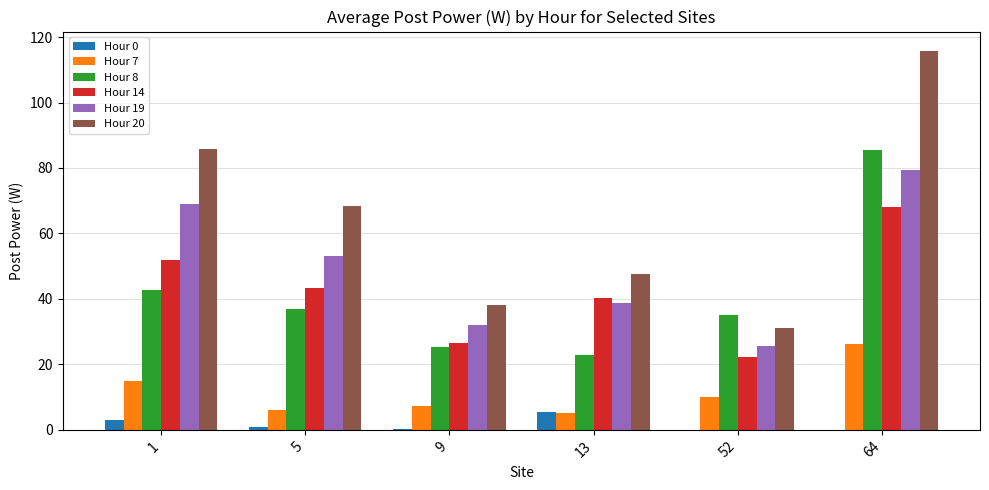

Count the number of categories in the chart.

6